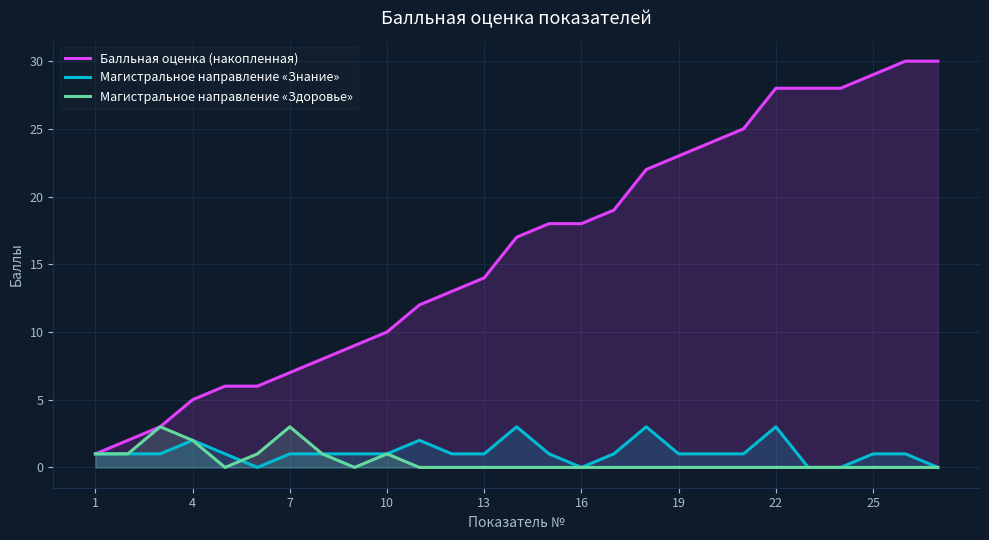

How many values in the Балльная оценка (накопленная) series exceed 17?

13